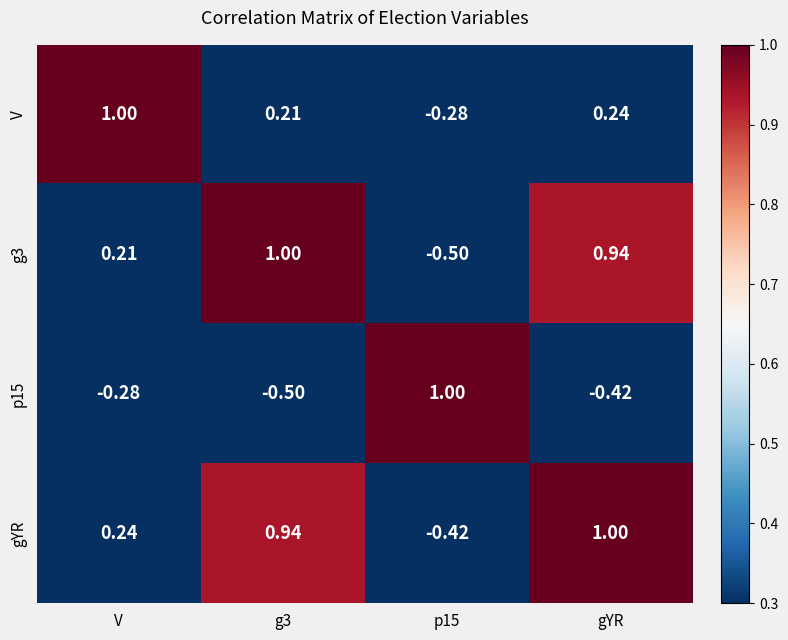

Where is g3 nearest to the value 0?

V